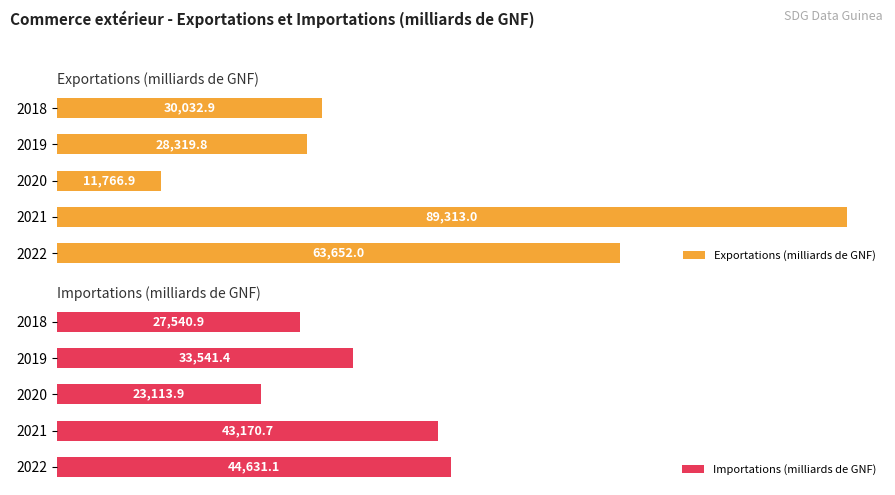

How many bars are there in each group?

2